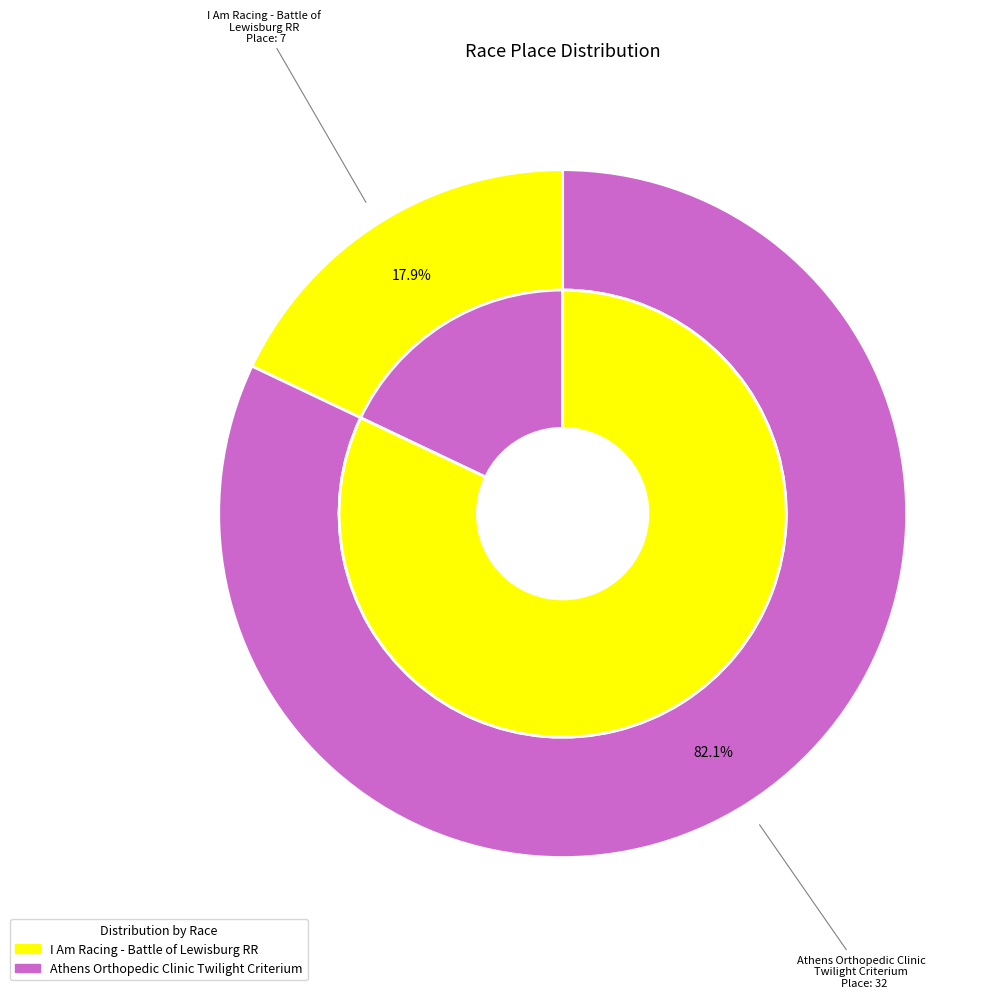

What is the largest slice in the pie chart?

Athens Orthopedic Clinic Twilight Criterium